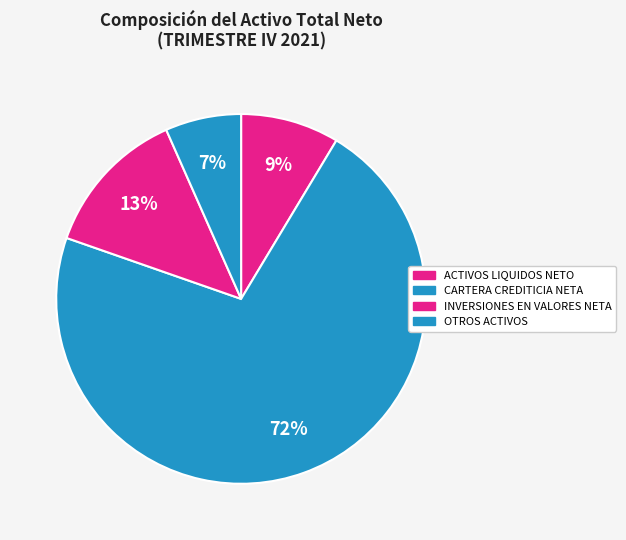

How many slices are in this pie chart?

4